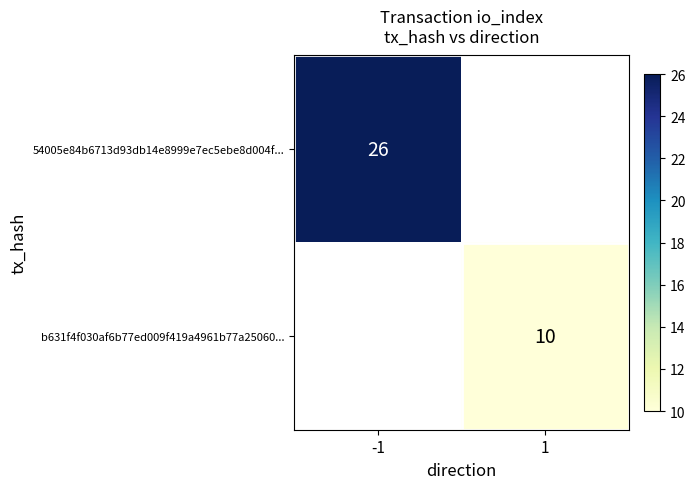

True or false: 54005e84b6713d93db14e8999e7ec5ebe8d004f... has a value of 26 at -1.

True